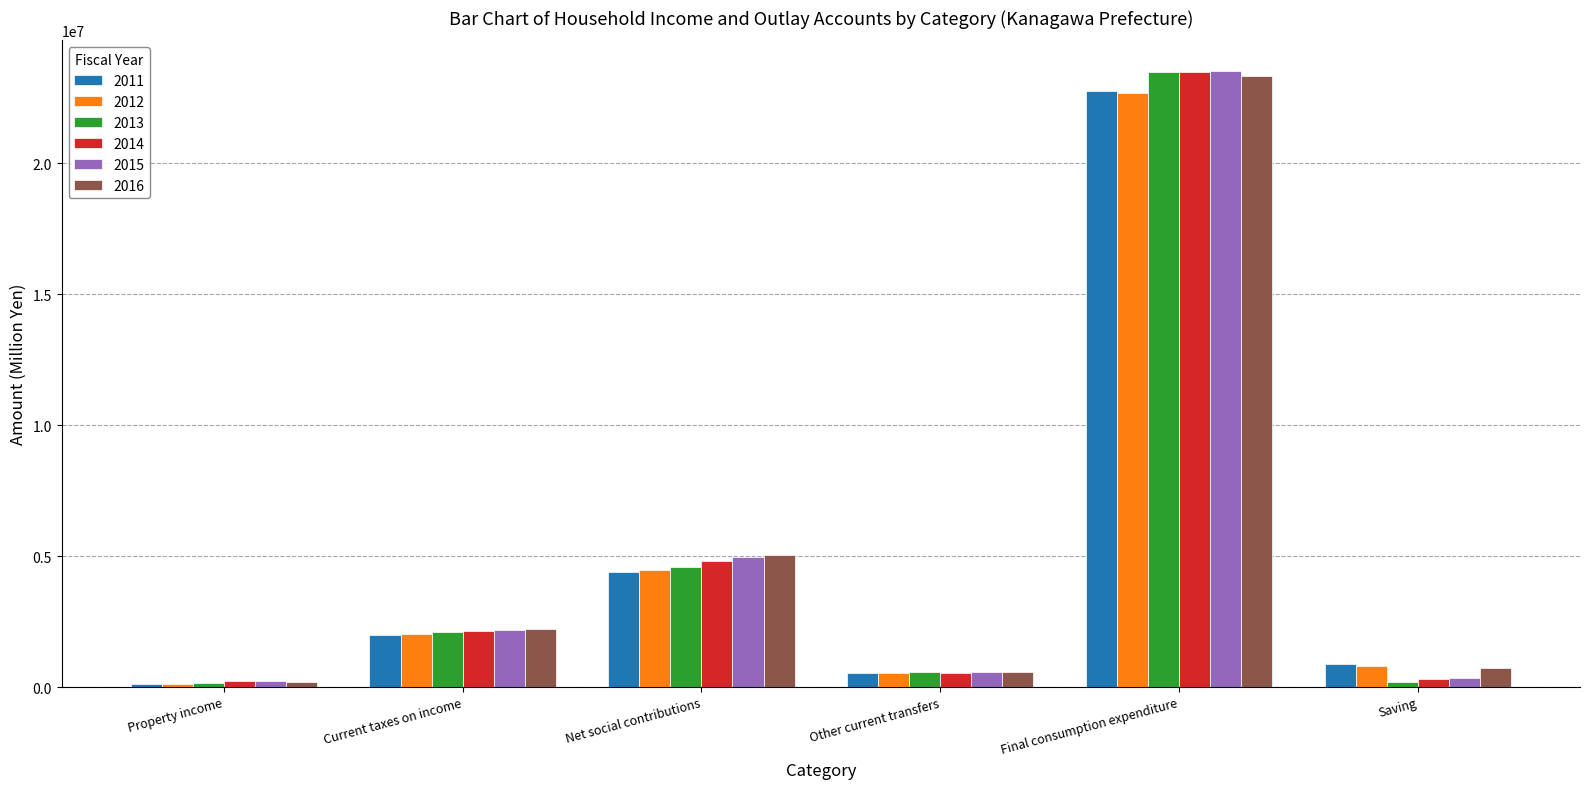

What is the average value of the 2015 series?

5296363